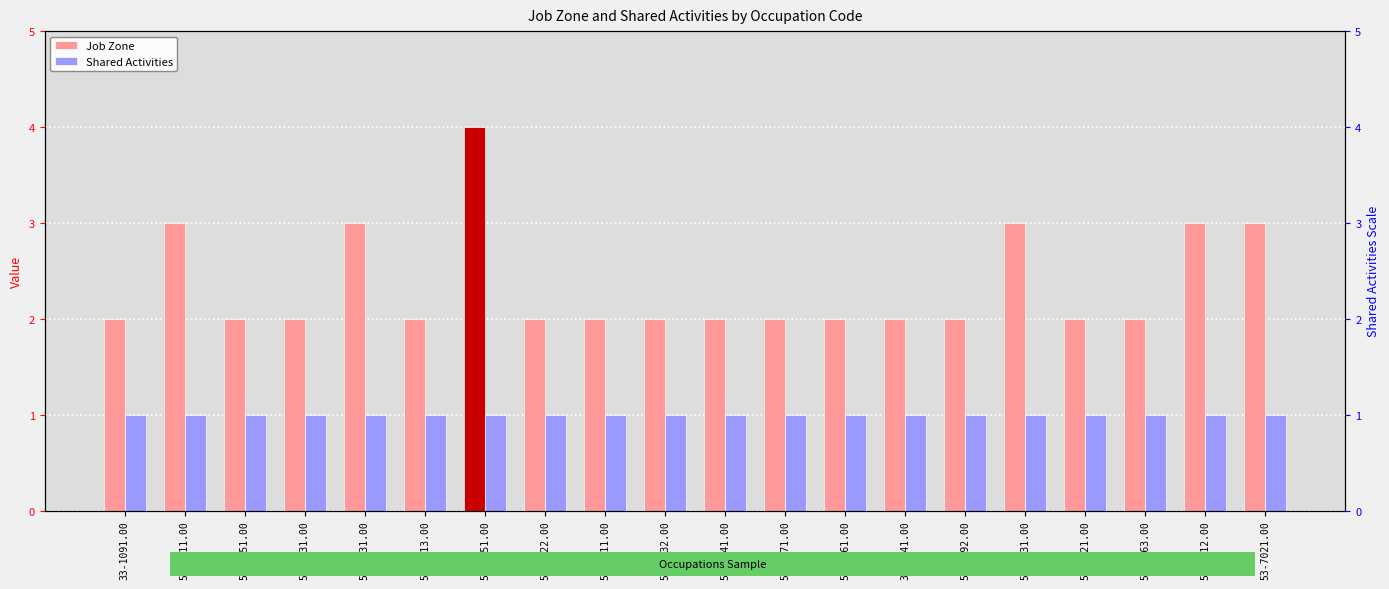

The value of Job Zone at 53-6051.00 is 2. True or false?

False